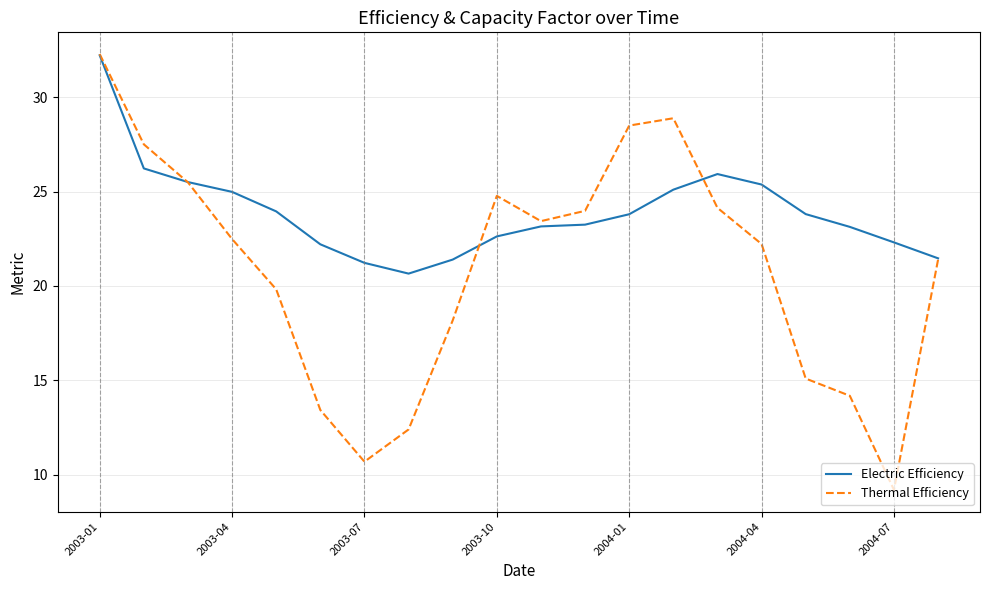

True or false: Thermal Efficiency and Electric Efficiency cross at least once.

True